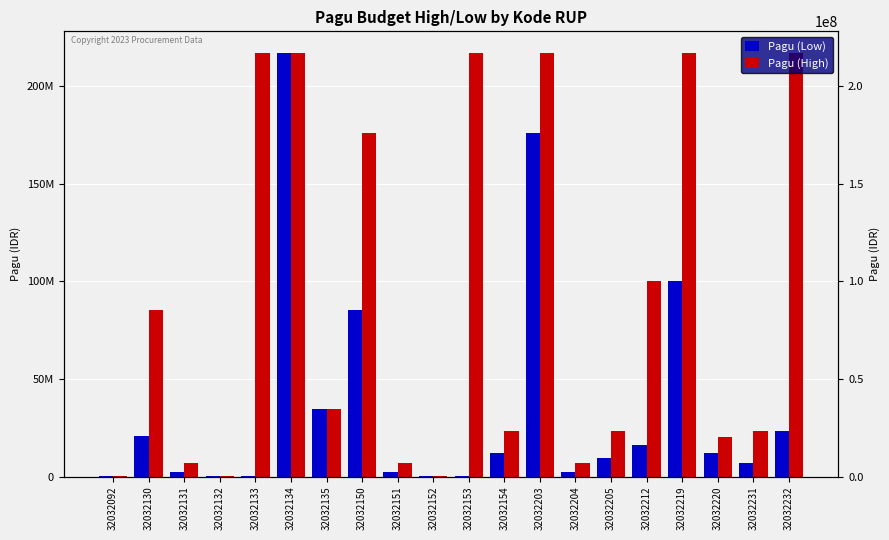

Reading left to right, transcribe all the data shown in this chart.

Pagu (Low): 400000	20650000	2500000	400000	400000	217200000	34750000	85366000	2500000	400000	400000	11950000	175952000	2500000	9500000	15957000	99958000	12200000	7000000	23100000
Pagu (High): 400000	85366000	7000000	400000	217200000	217200000	34750000	175952000	7000000	400000	217260000	23100000	217260000	7000000	23100000	99958000	217260000	20100000	23100000	217260000